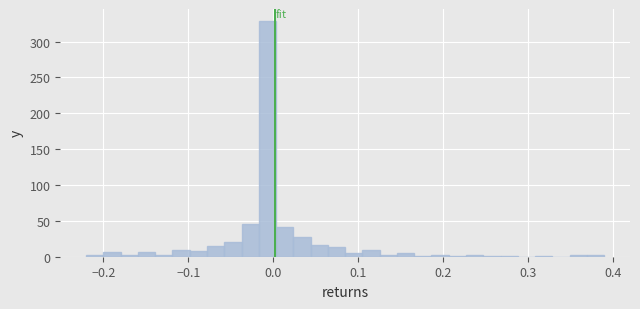

Read against the x-axis, roughly where is the centre of the tallest bar?

-0.01